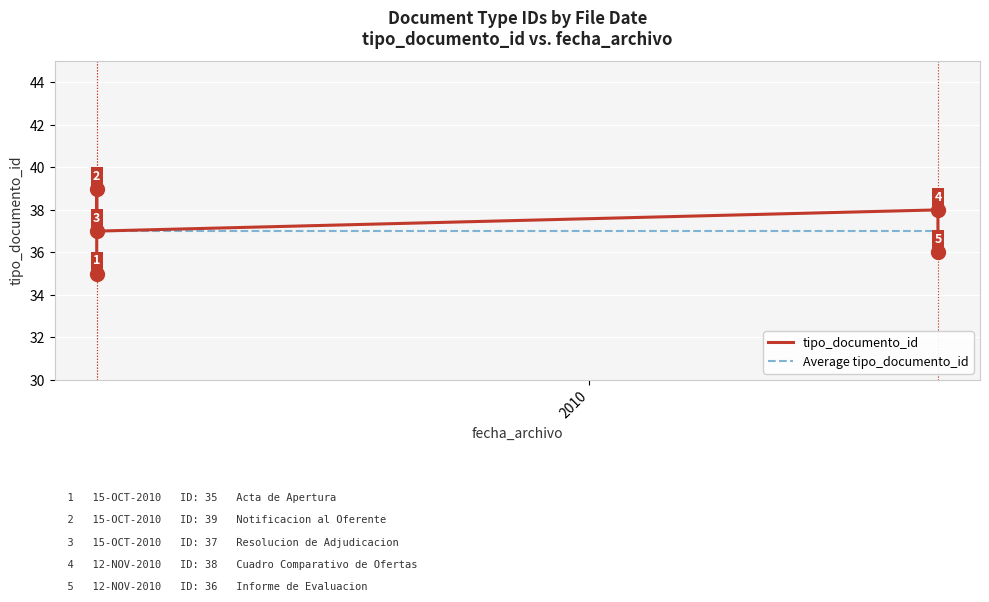

What is the average value of the Average tipo_documento_id series?

37